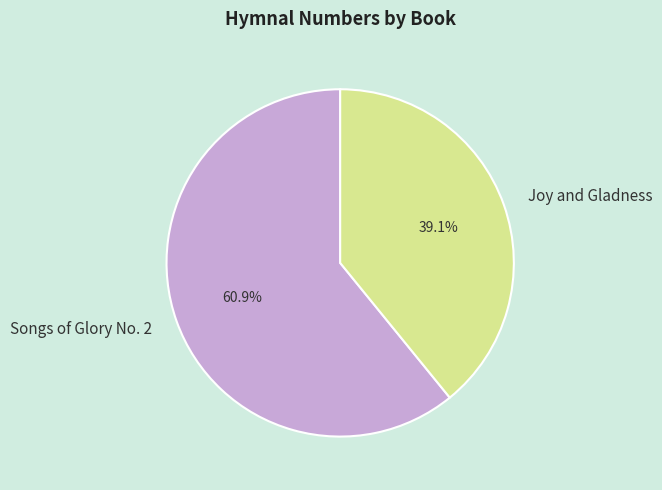

What percentage is the Songs of Glory No. 2 slice, to the nearest percent?

61%